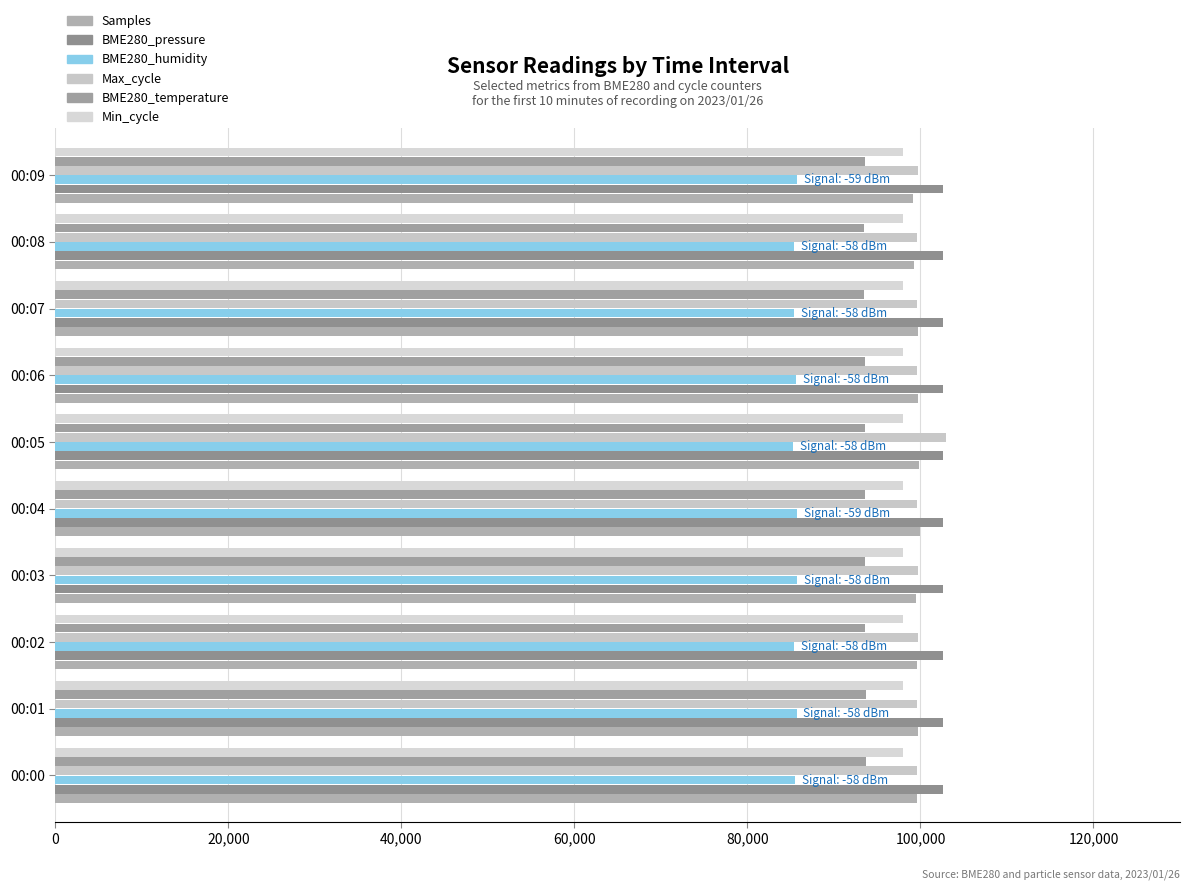

How many distinct data groups are displayed?

6